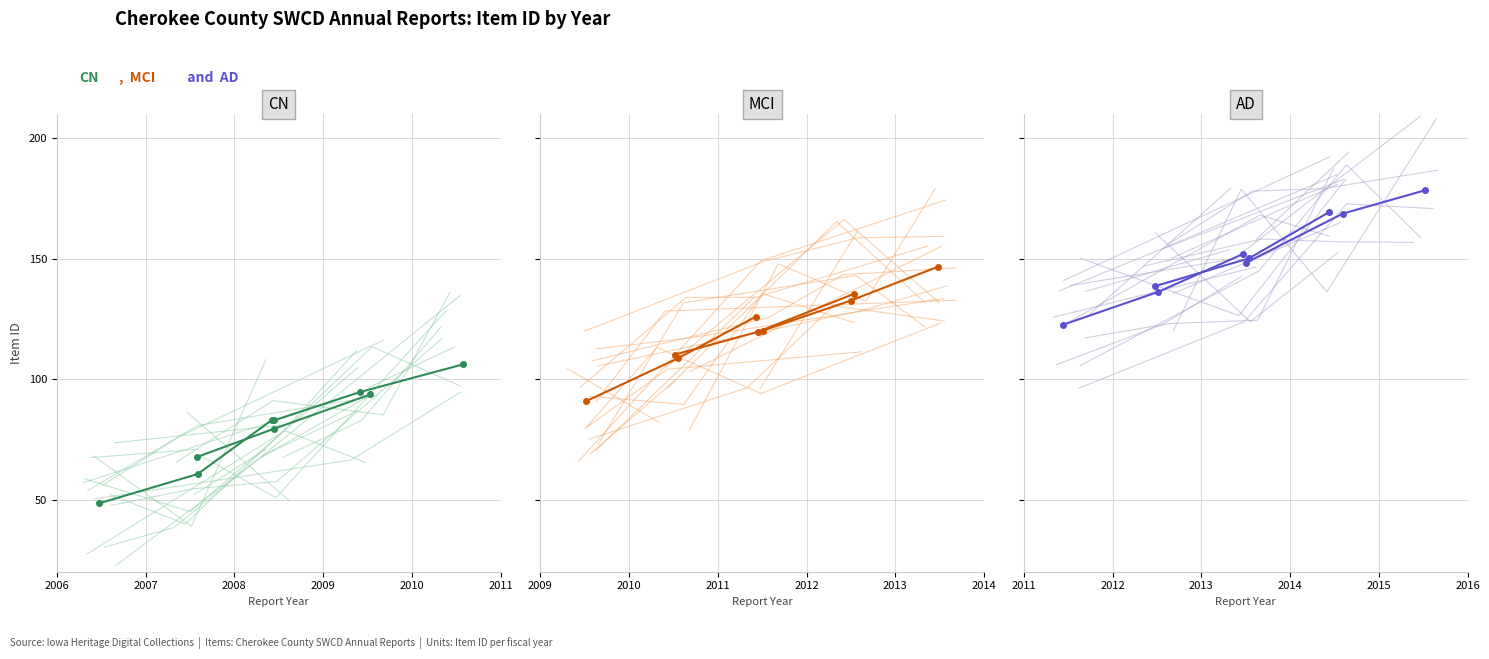

Which series has the widest spread of values?

AD